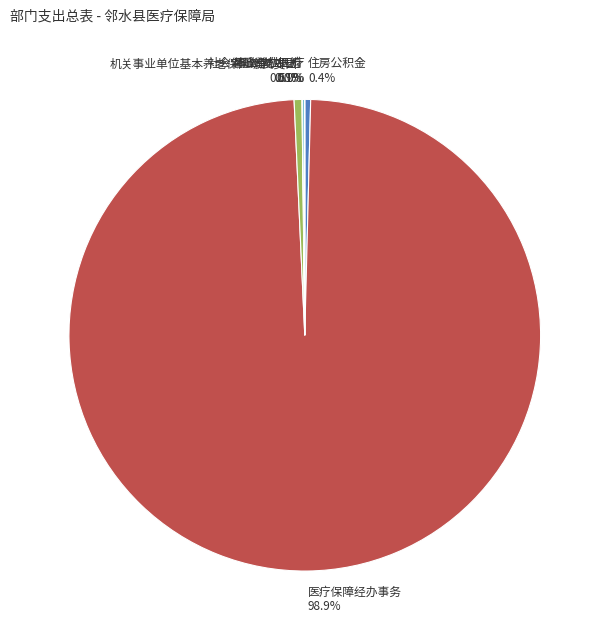

To the nearest percent, what is the average slice percentage?

17%